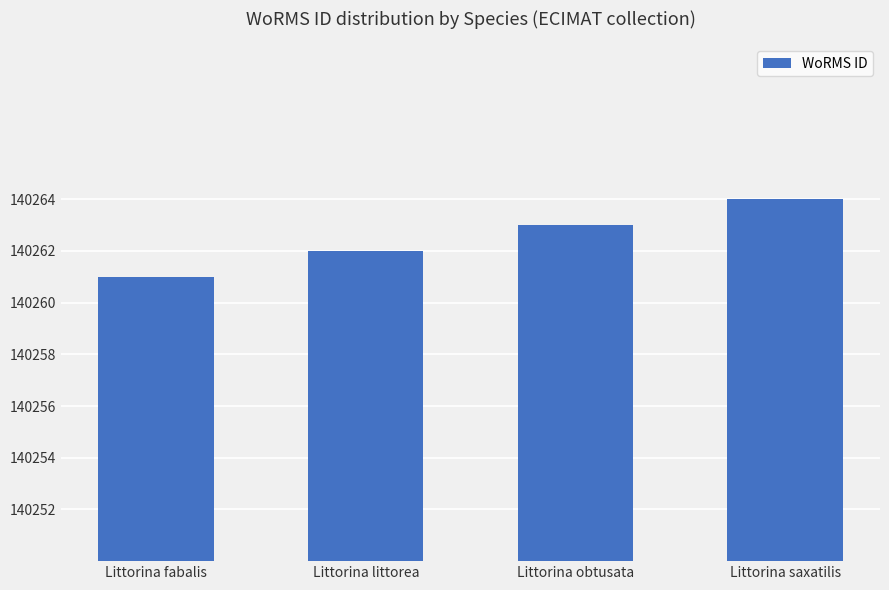

The value at Littorina littorea is 140262. True or false?

True